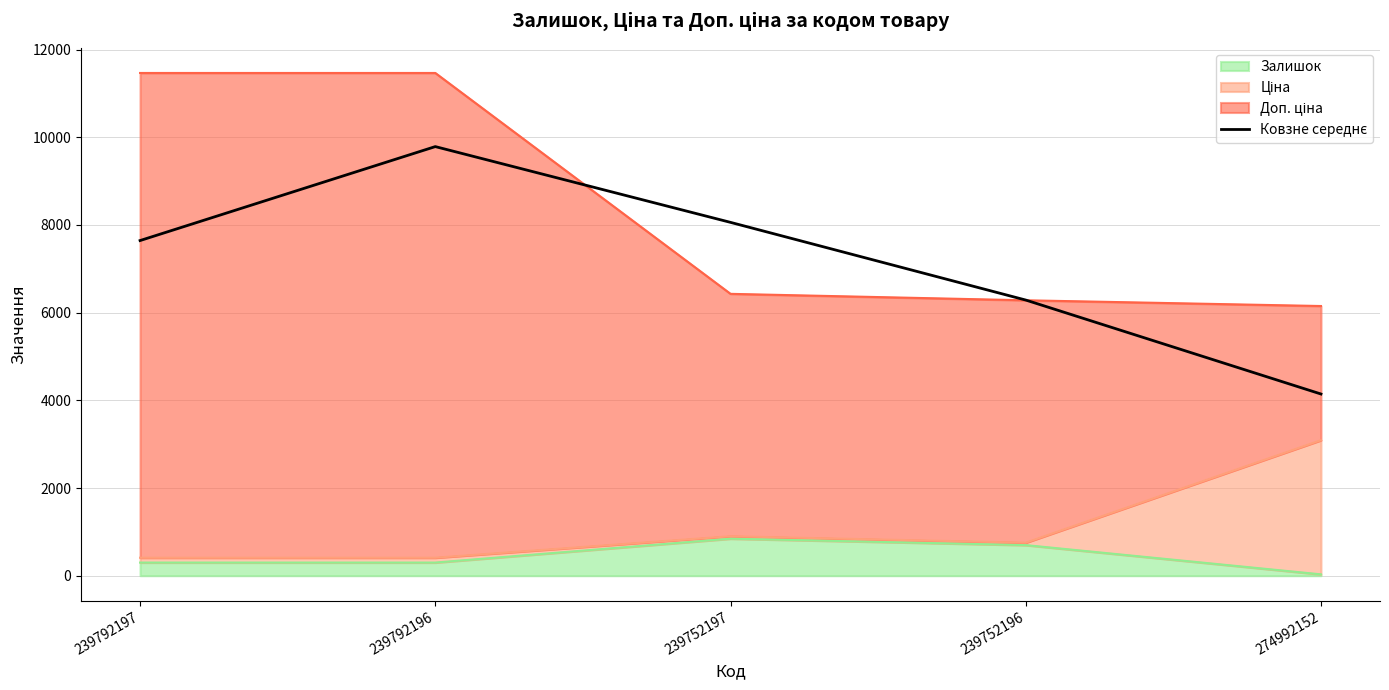

Between 239792196 and 274992152, which is larger?

239792196